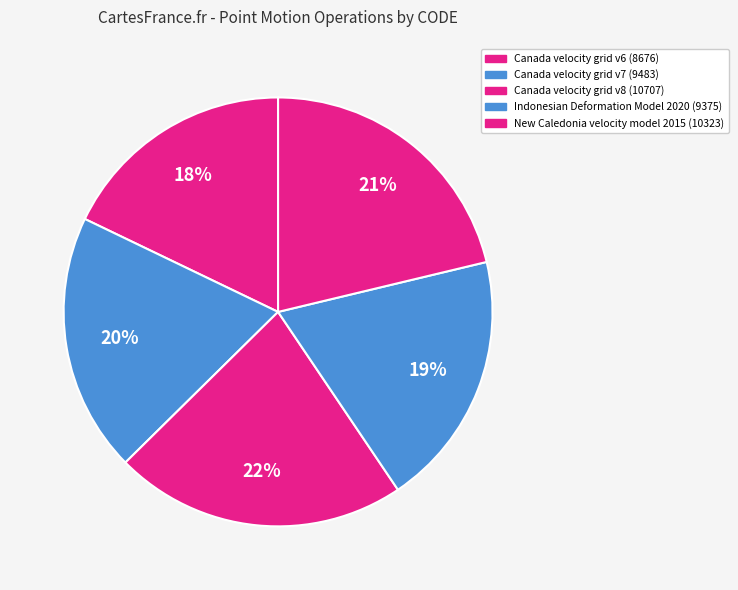

To the nearest percent, what is the combined percentage of Indonesian Deformation Model 2020 and Canada velocity grid v8?

41%